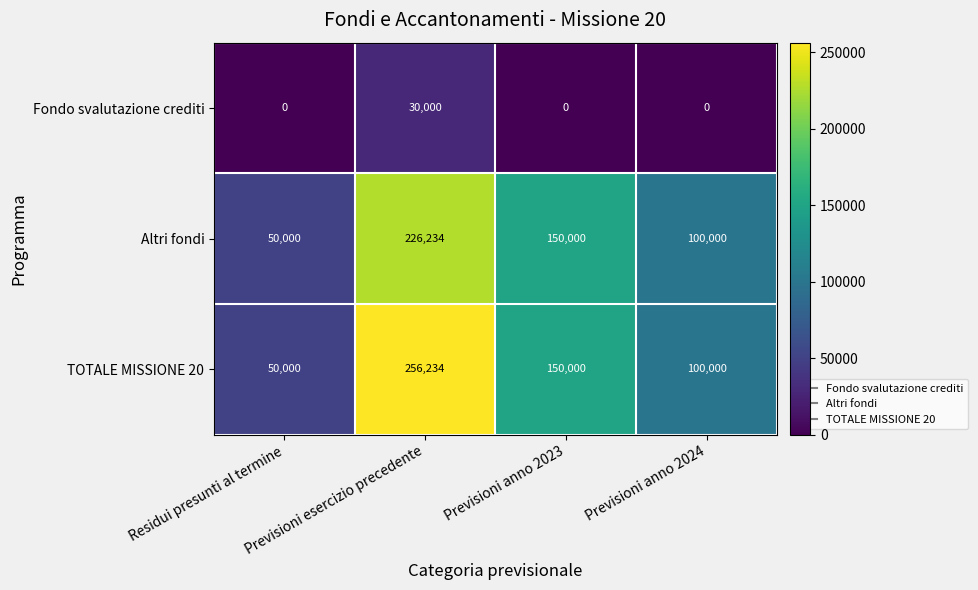

Which category has the highest value in the Fondo svalutazione crediti series?

Previsioni esercizio precedente